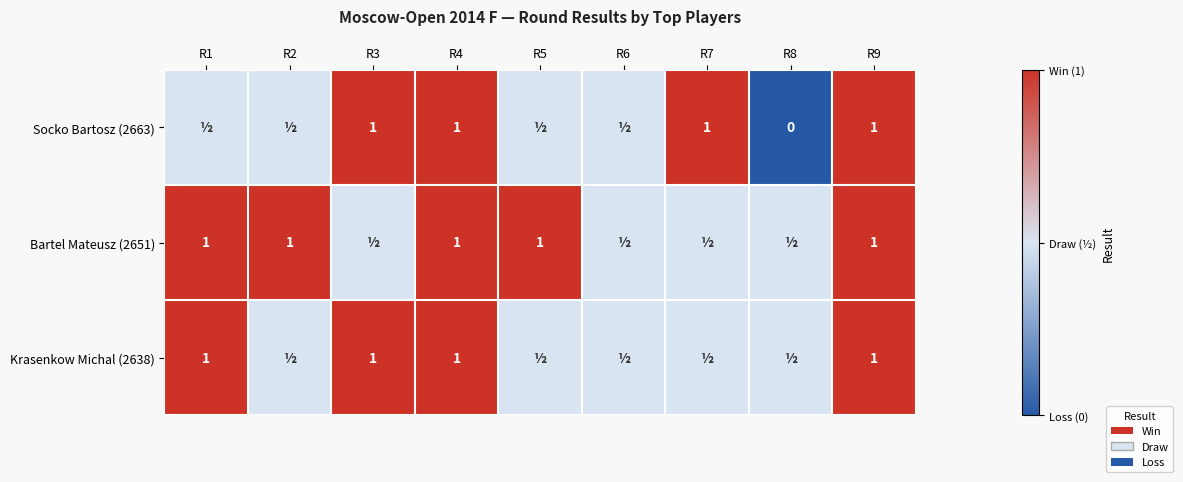

The Bartel Mateusz (2651) series shows 1.0 at R1. True or false?

True